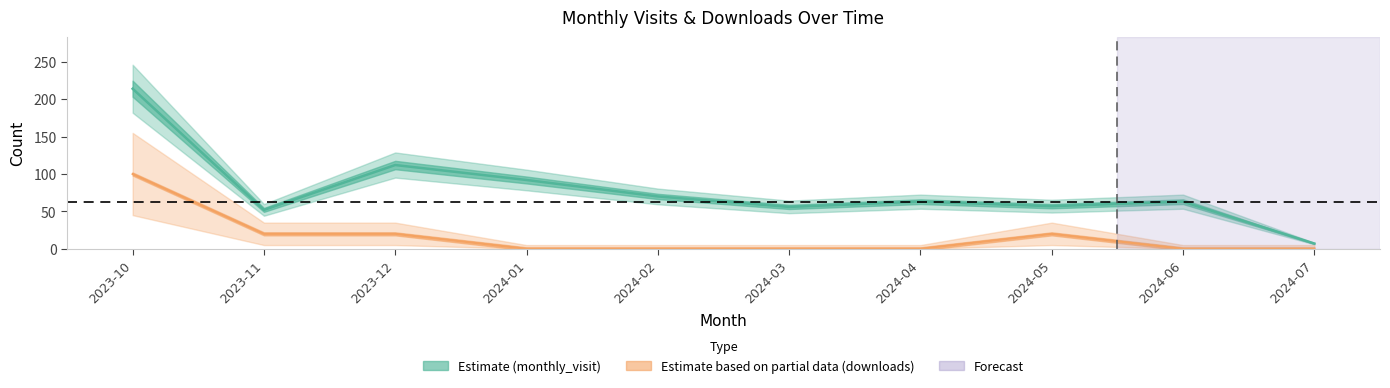

True or false: monthly_download_resource has a value of 0 at 2024-02.

True